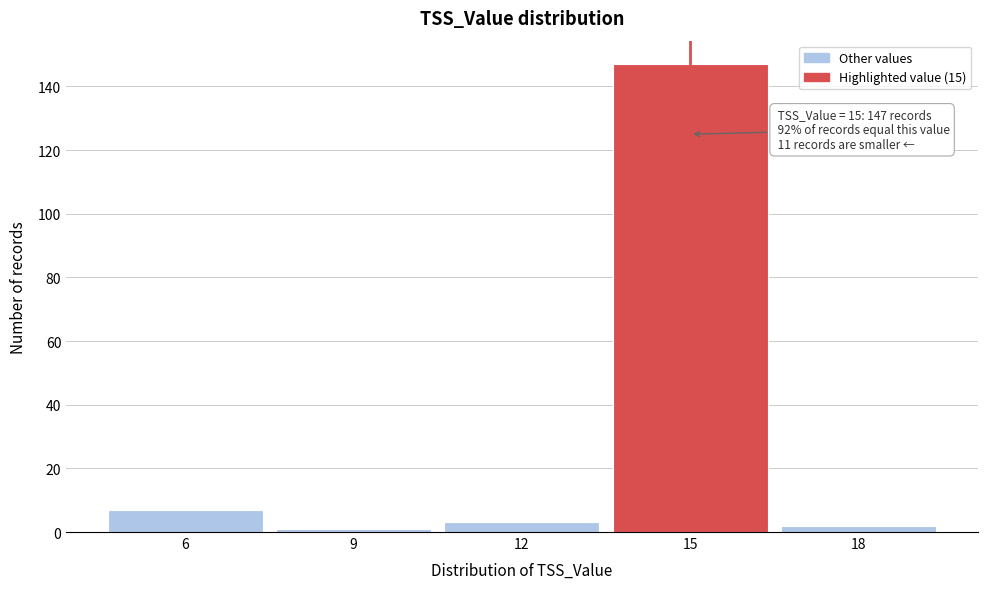

Over which range of the x-axis is the bar tallest?

13.5 to 16.5